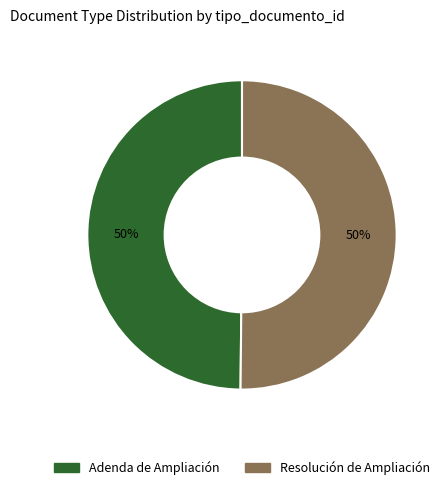

Combined, do Resolución de Ampliación and Adenda de Ampliación account for over 50%?

Yes